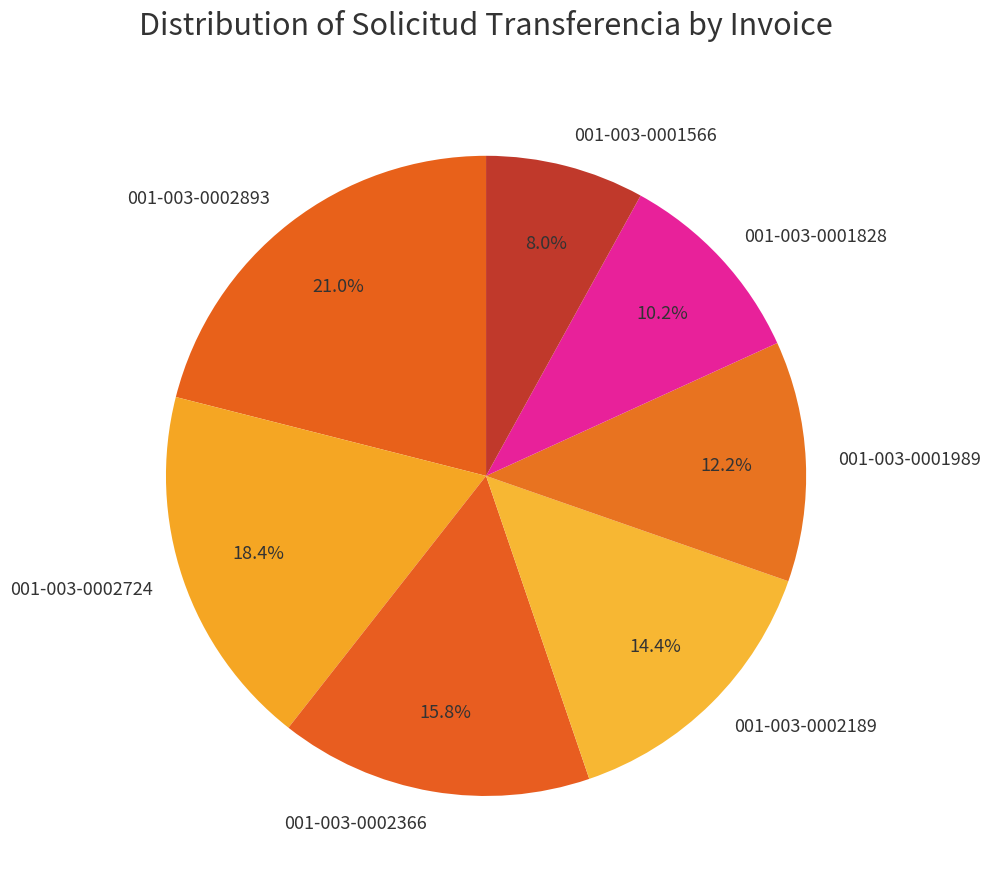

The 001-003-0002893 slice represents 21% of the pie. True or false?

True